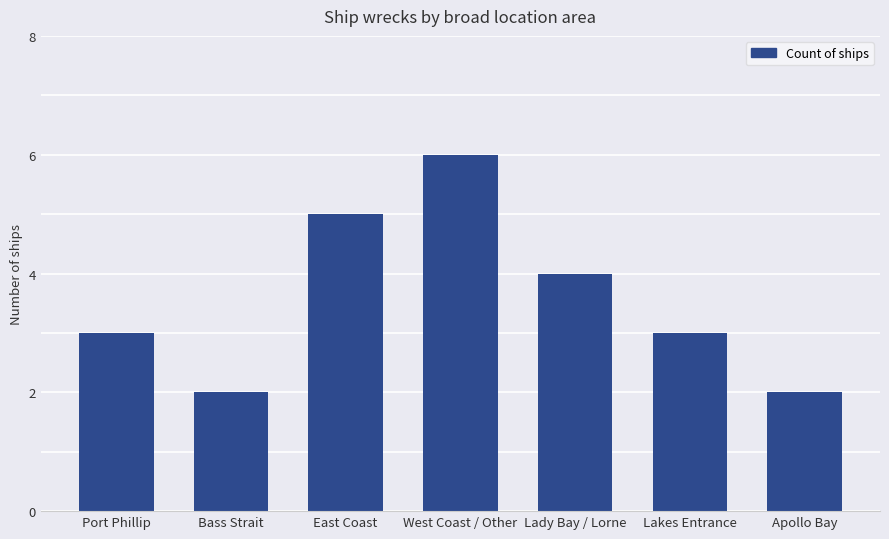

What is the approximate value at Lakes Entrance?

3